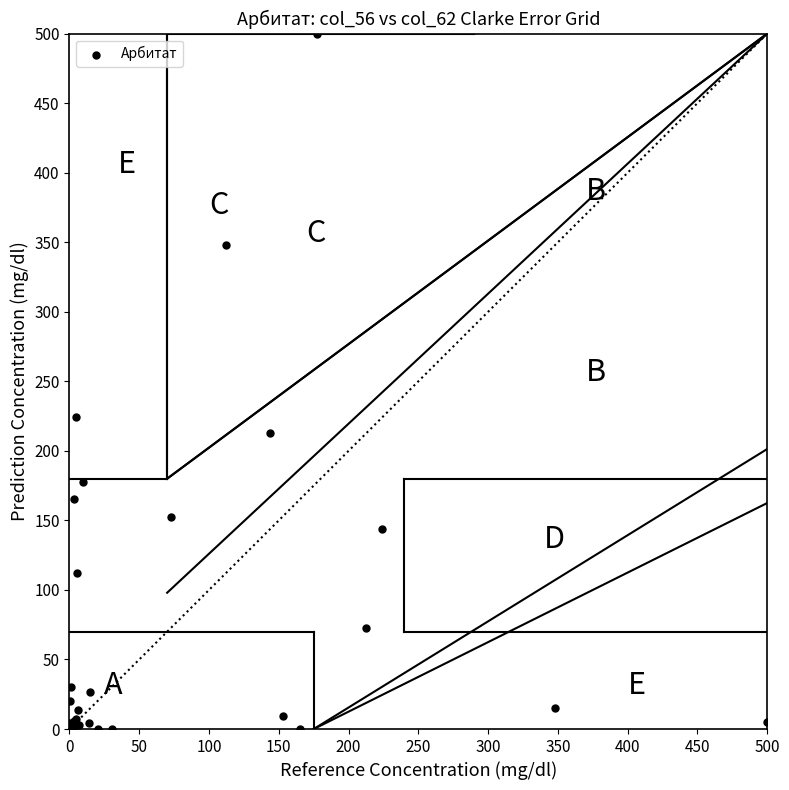

What Y value in the scatter plot is closest to 250?

224.1